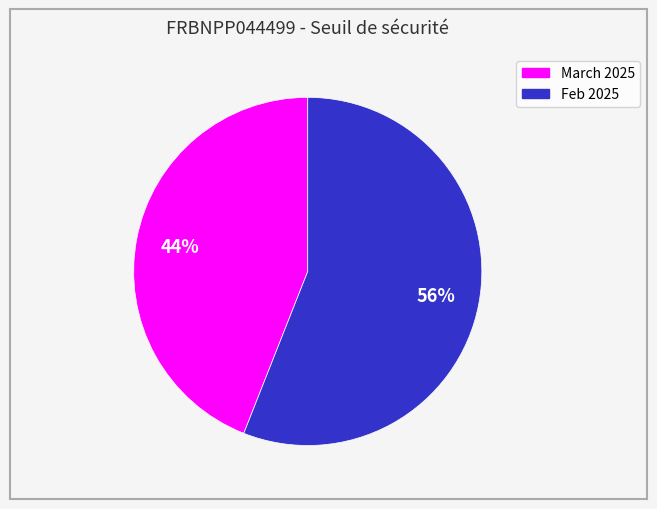

How many slices are in this pie chart?

2